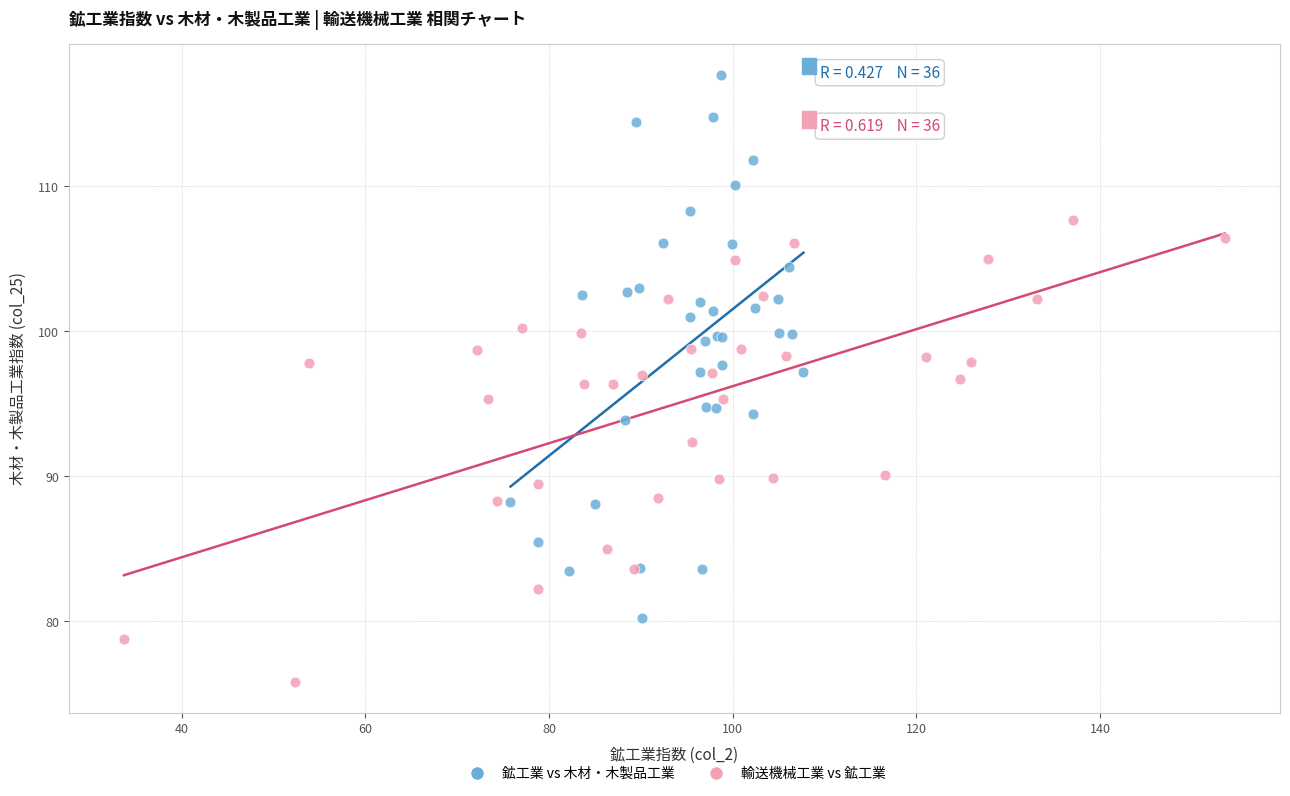

Which series has the widest spread of Y values?

鉱工業 vs 木材・木製品工業